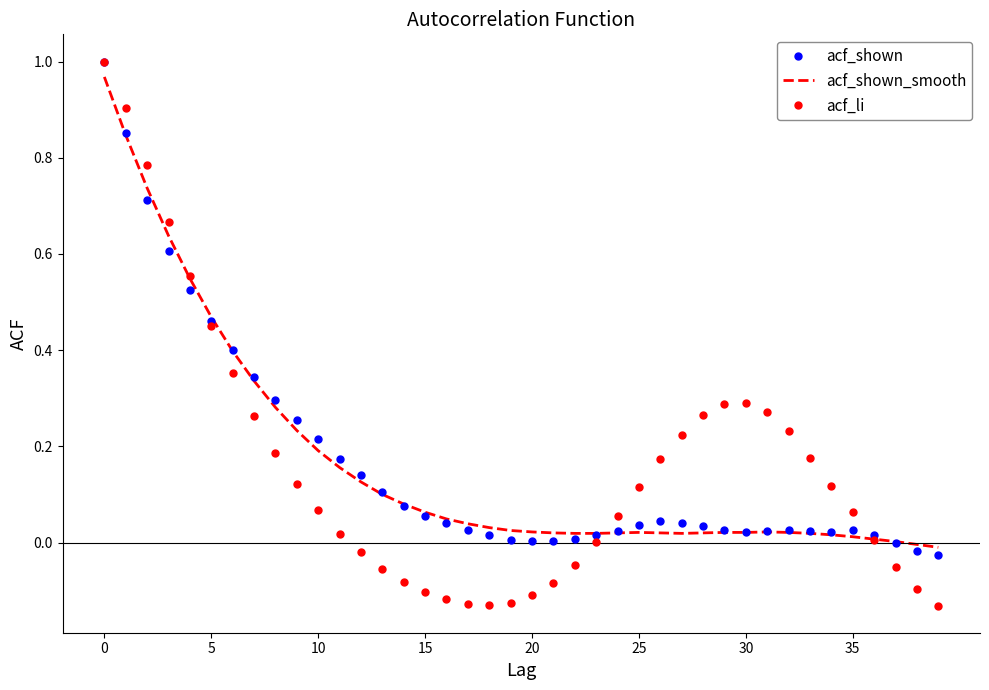

Which series has the widest spread of values?

acf_li